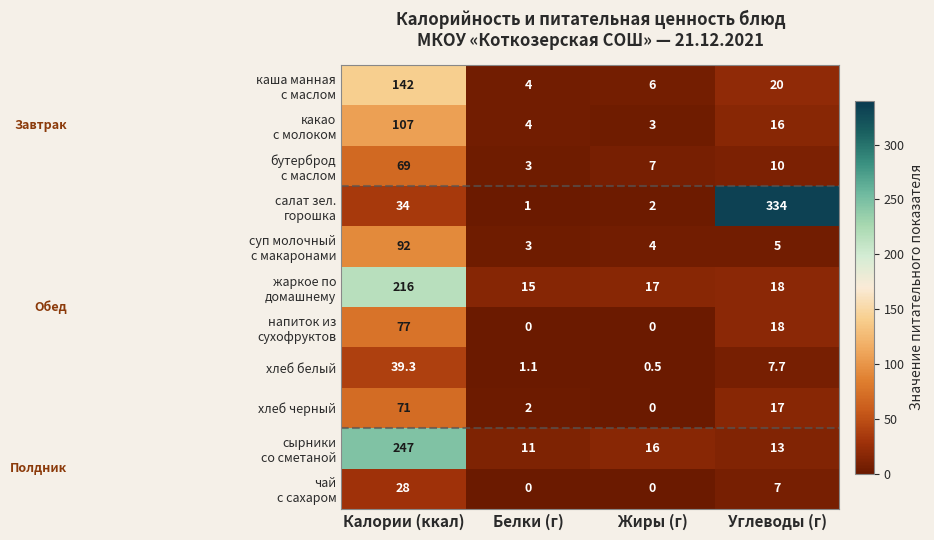

Which category has the highest value across all series?

Углеводы (г)